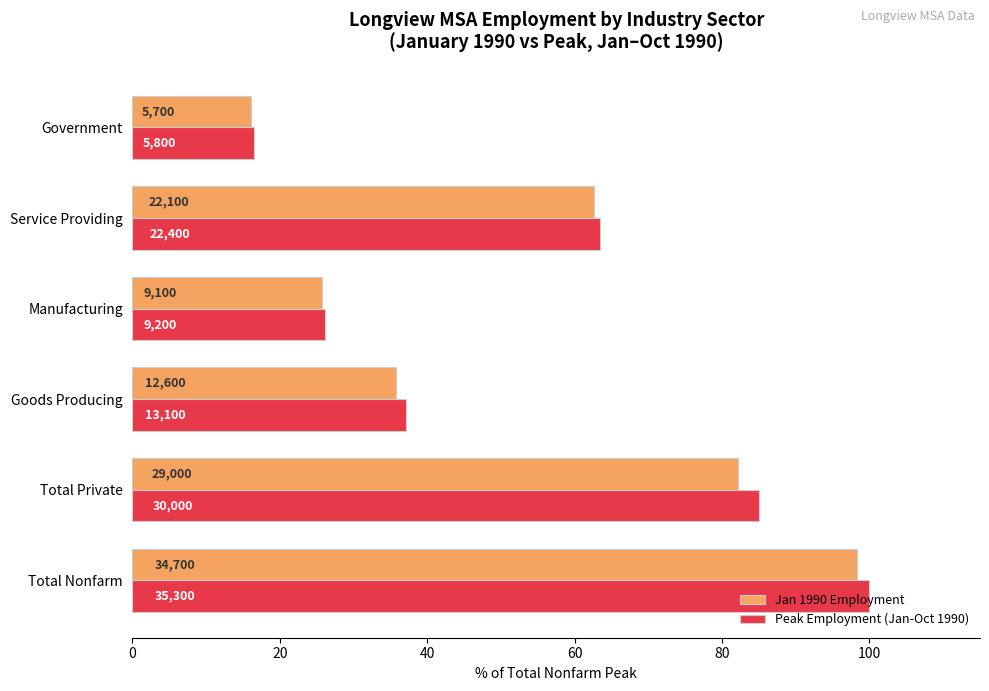

What are all the series names shown in the legend?

Jan 1990 Employment, Peak Employment (Jan-Oct 1990)